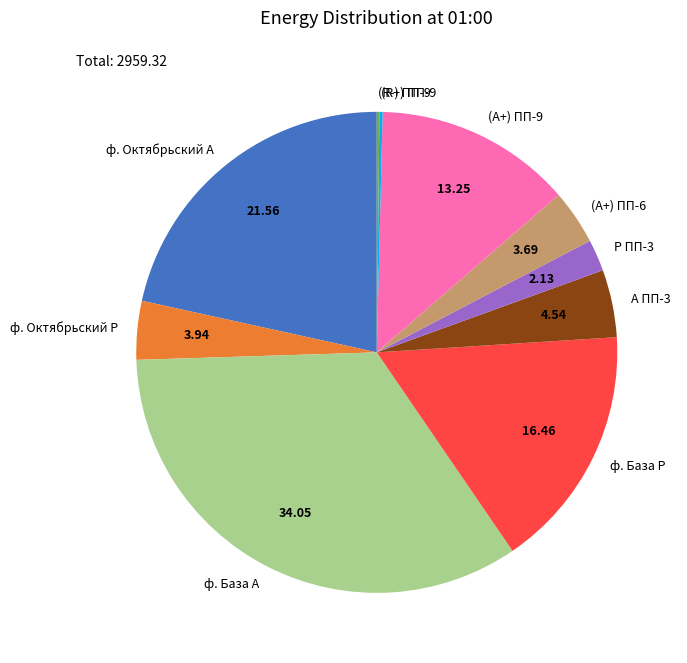

Is the sum of ф. Октябрьский А and ф. База Р greater than half?

No